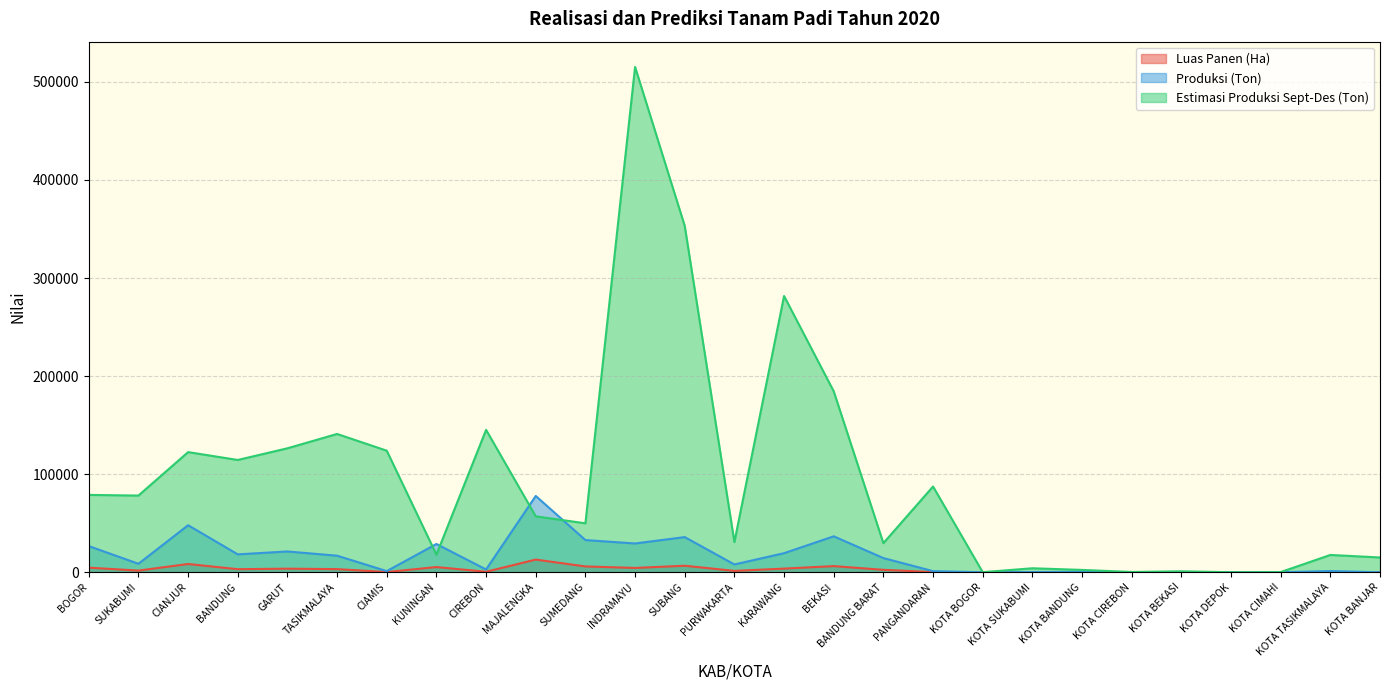

At which category does the chart reach its minimum across all series?

KOTA BOGOR